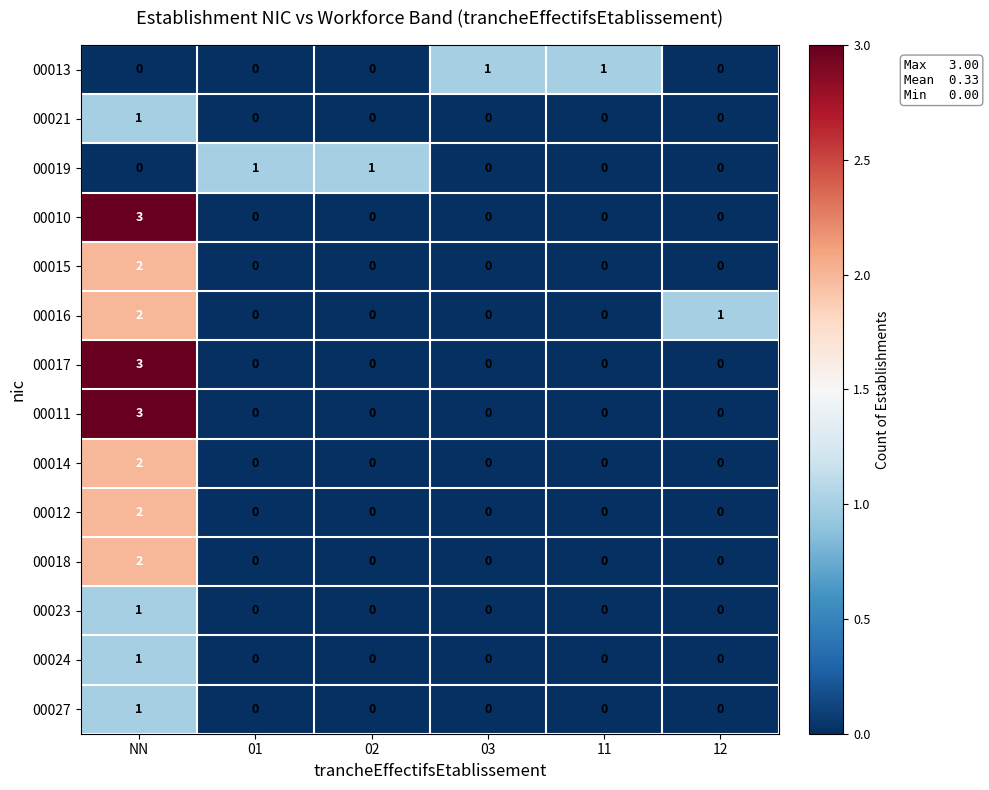

True or false: 00013 has a value of 0 at NN.

True